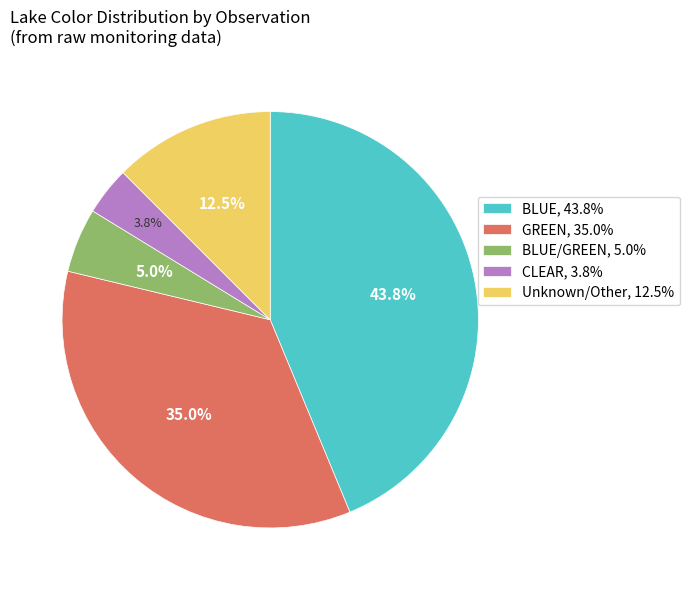

How many slices are in this pie chart?

5